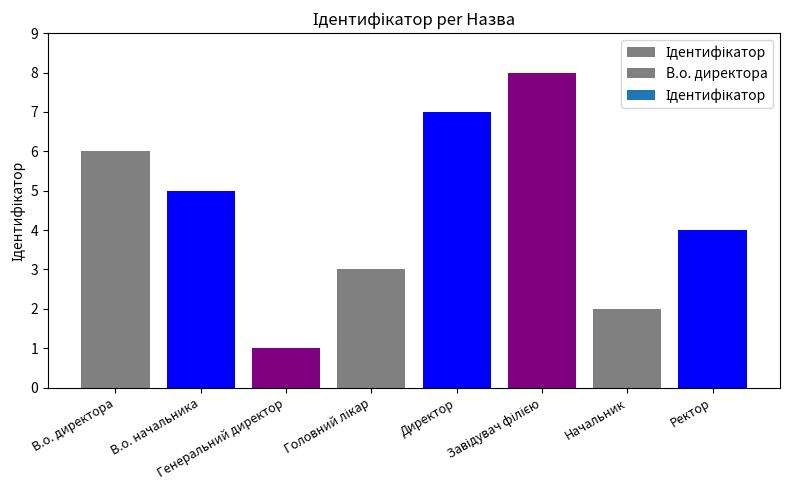

Reading right to left, transcribe all the data shown in this chart.

4	2	8	7	3	1	5	6